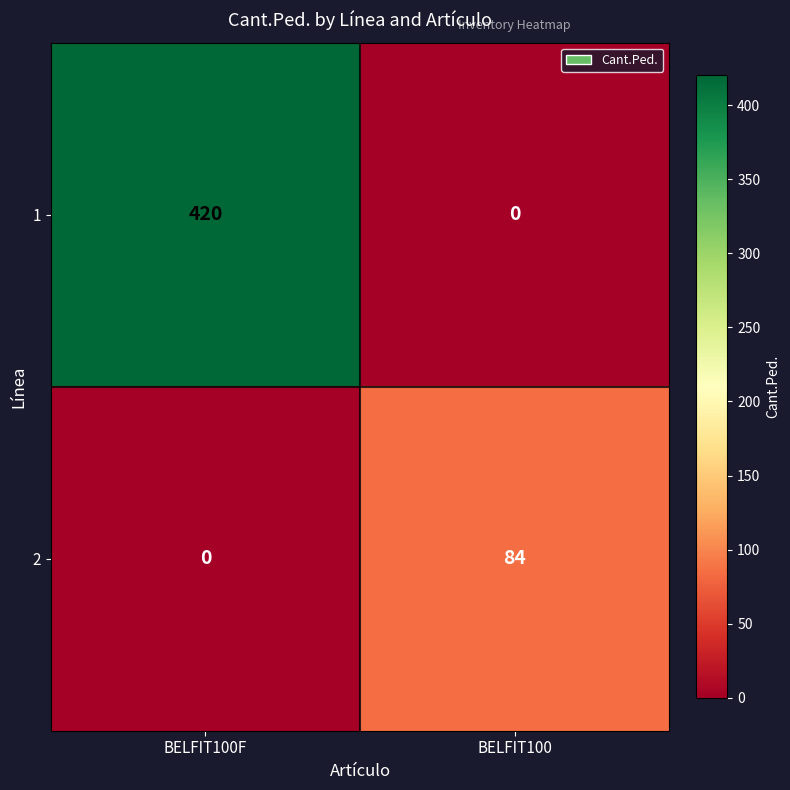

Where is 2 nearest to the value 42?

BELFIT100F